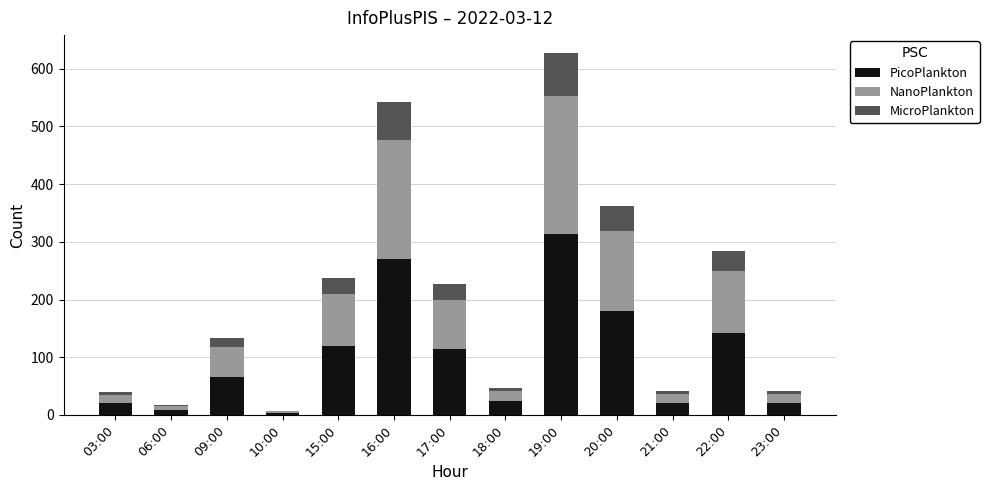

Are the bars horizontal?

No